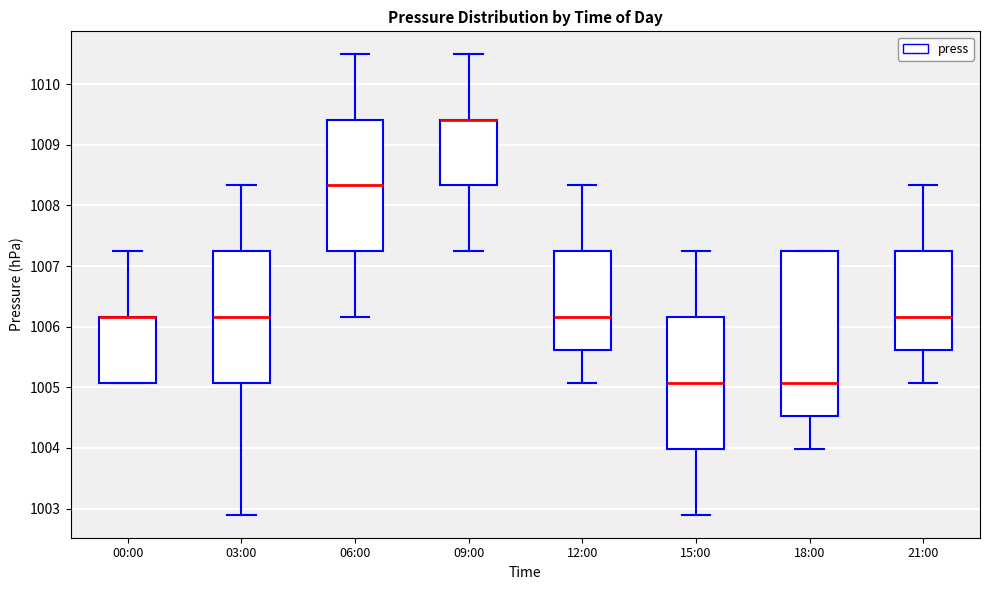

Reading left to right, transcribe this box plot: for each box, give where its median line is, the range the box spans, and where its two whiskers end, as read against the y-axis. The values are not printed on the chart, so give them approximately, as read against the axis.

00:00: median 1006.2 (drawn on the box's upper edge), box 1005.1 to 1006.2, whiskers 1005.1 to 1007.2
03:00: median 1006.2, box 1005.1 to 1007.2, whiskers 1002.9 to 1008.3
06:00: median 1008.3, box 1007.2 to 1009.4, whiskers 1006.2 to 1010.5
09:00: median 1009.4 (drawn on the box's upper edge), box 1008.3 to 1009.4, whiskers 1007.2 to 1010.5
12:00: median 1006.2, box 1005.6 to 1007.2, whiskers 1005.1 to 1008.3
15:00: median 1005.1, box 1004.0 to 1006.2, whiskers 1002.9 to 1007.2
18:00: median 1005.1, box 1004.5 to 1007.2, whiskers 1004.0 to 1007.2
21:00: median 1006.2, box 1005.6 to 1007.2, whiskers 1005.1 to 1008.3